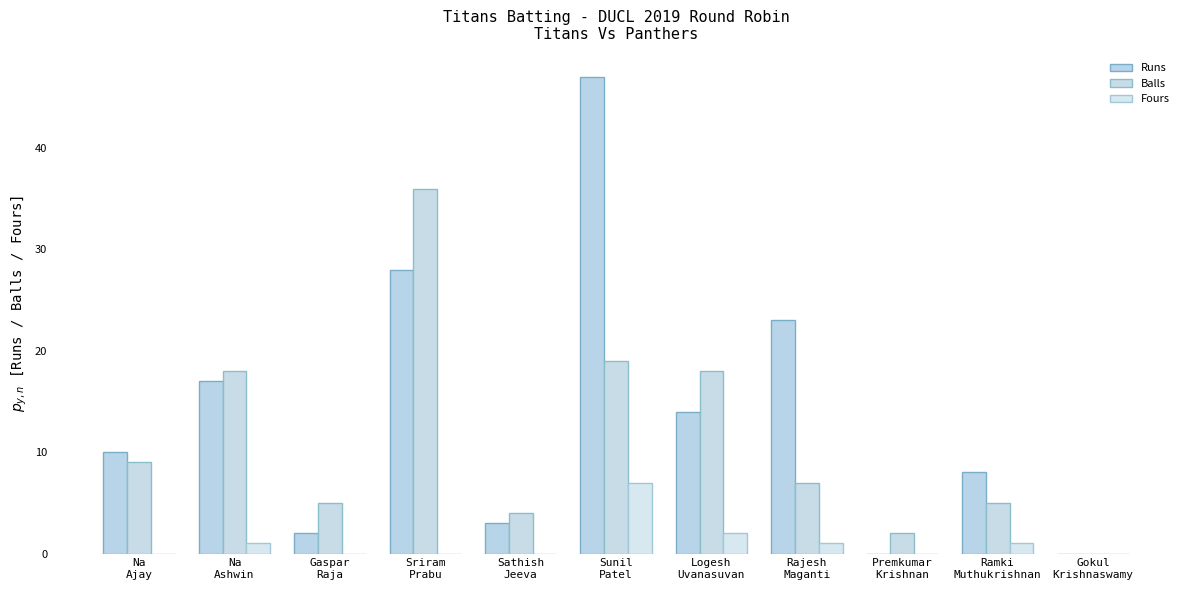

How many distinct data groups are displayed?

3